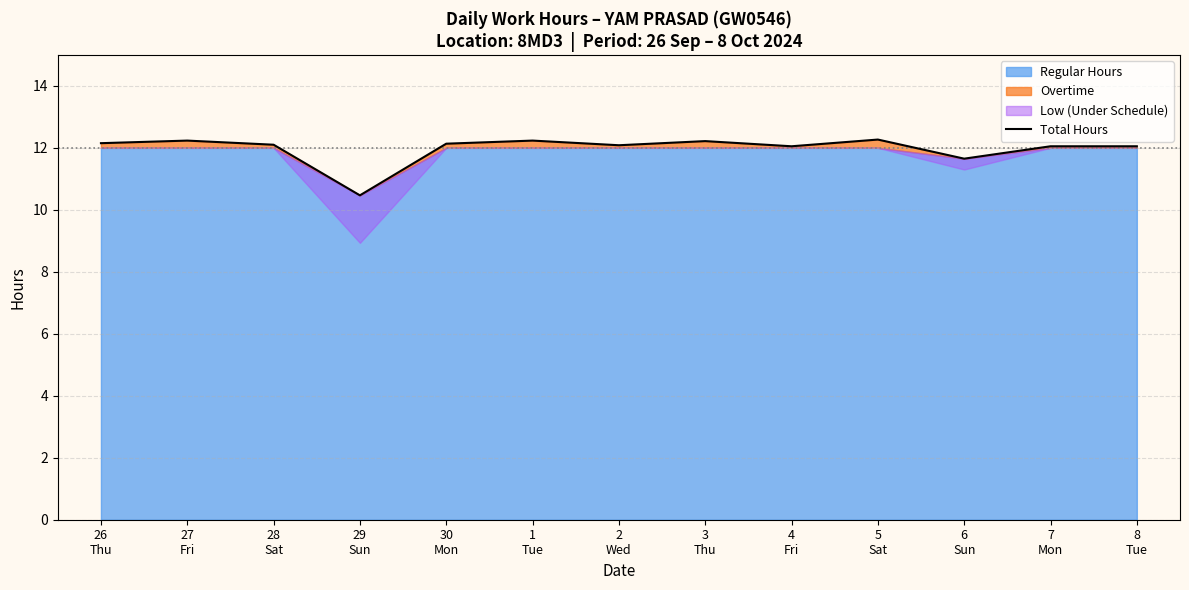

Rank the categories by value from lowest to highest.

29
Sun, 6
Sun, 4
Fri, 7
Mon, 8
Tue, 2
Wed, 28
Sat, 30
Mon, 26
Thu, 3
Thu, 27
Fri, 1
Tue, 5
Sat